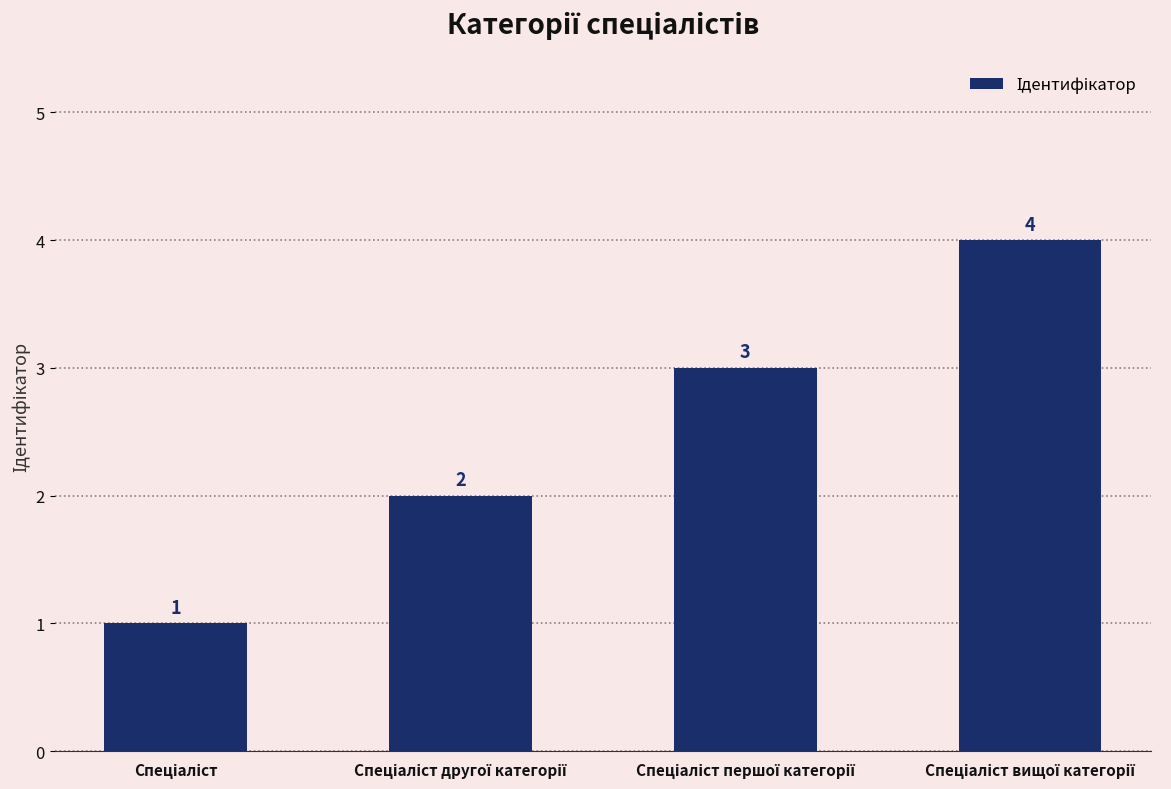

What is the value of the 1st bar from the left?

1